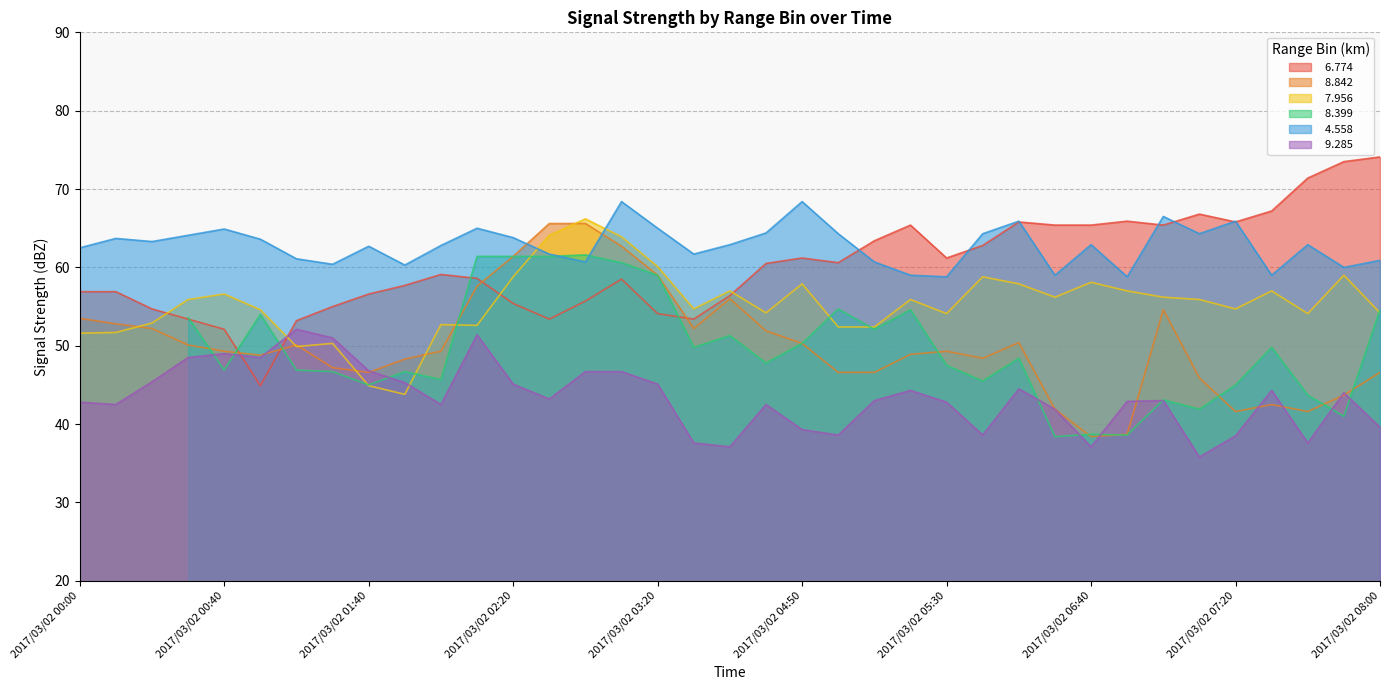

Does the chart display data point markers on the line(s)?

No